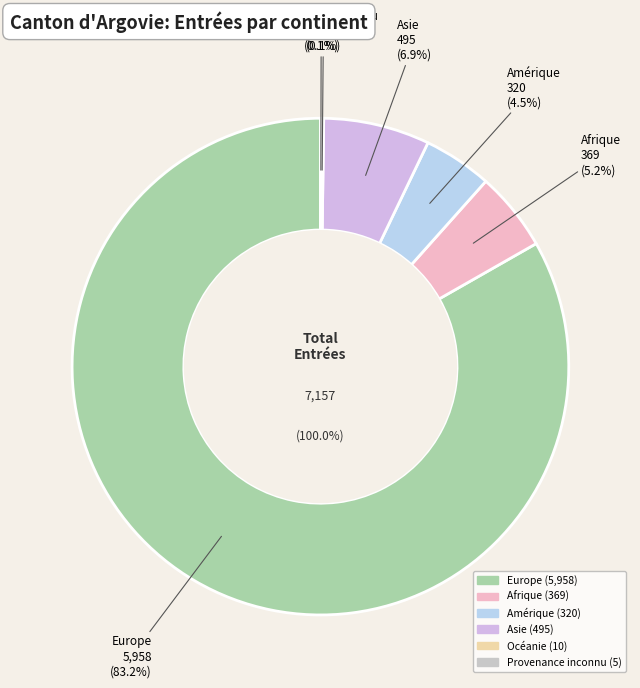

Is Océanie the majority of the pie?

No